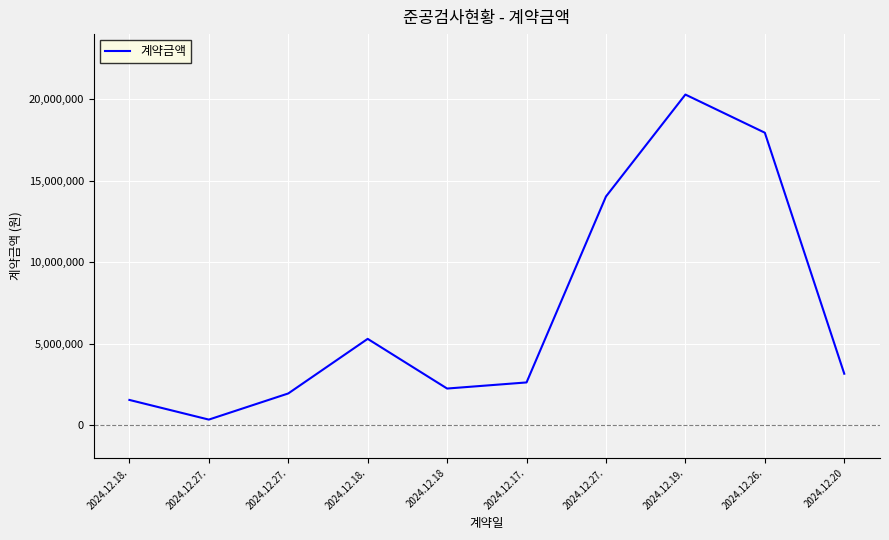

Does the chart display data point markers on the line(s)?

No